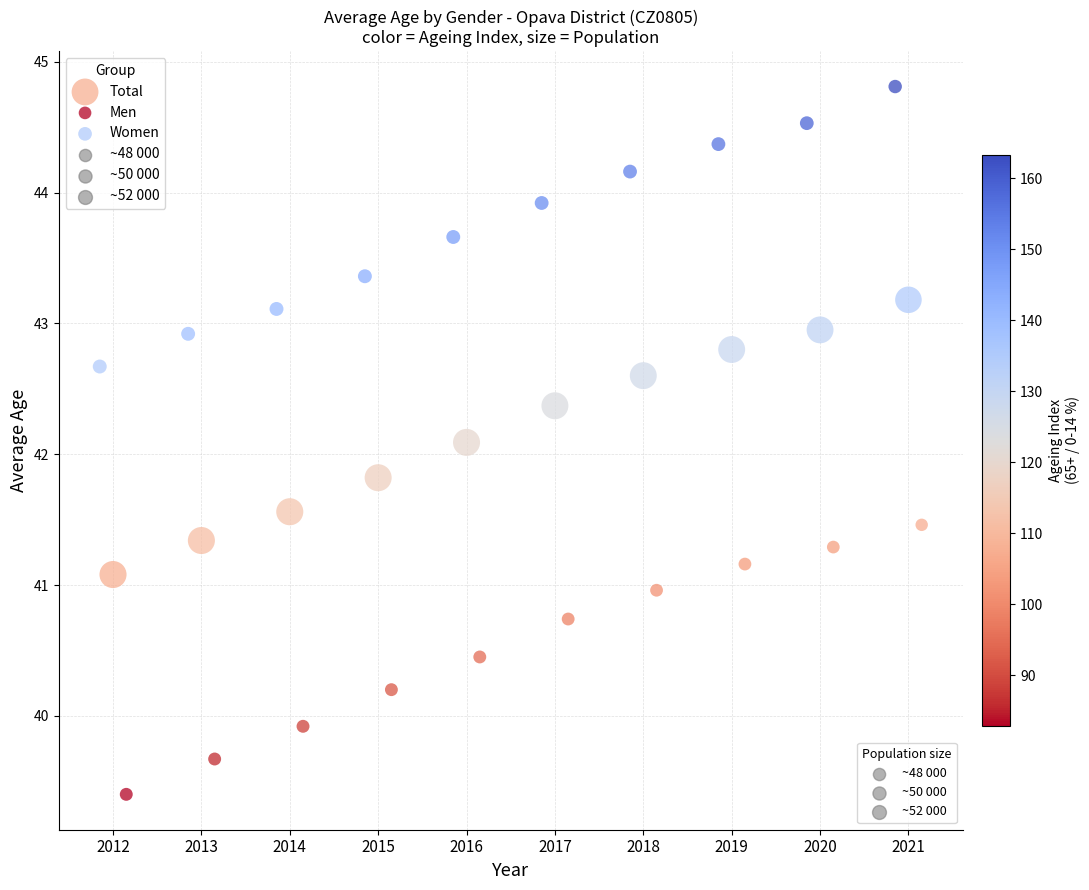

Which series contains the highest Y value?

Women